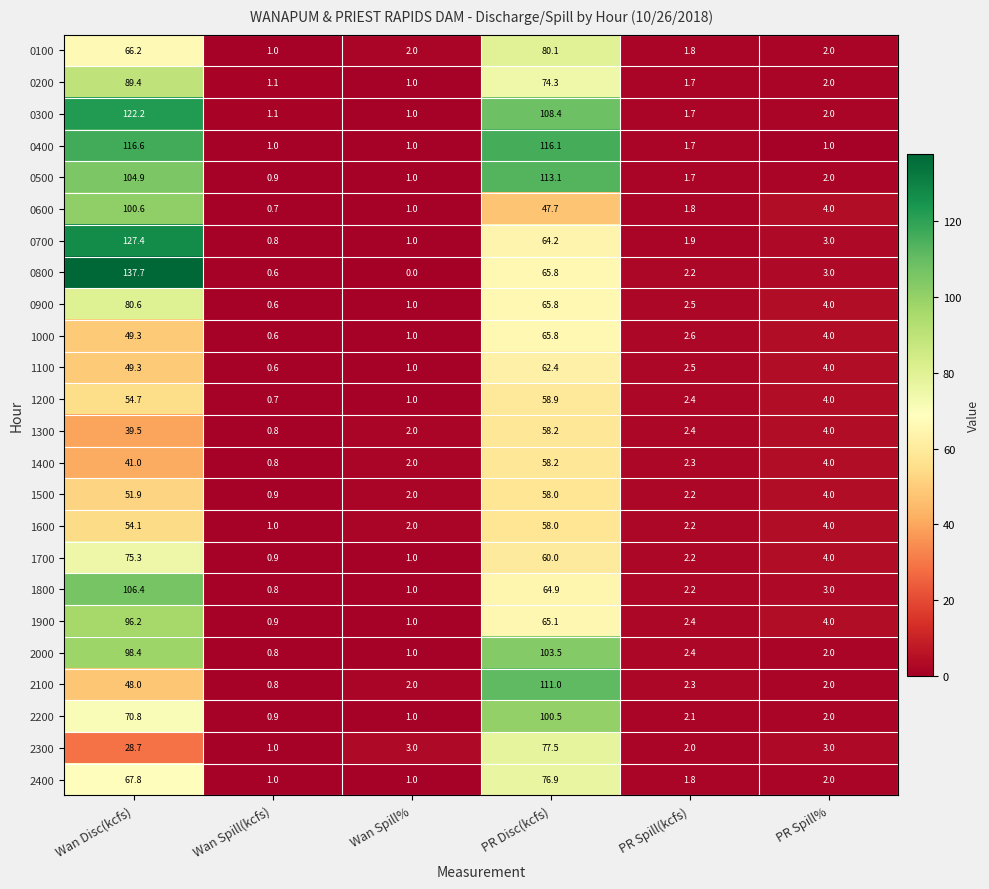

Which series has the widest spread of values?

0800